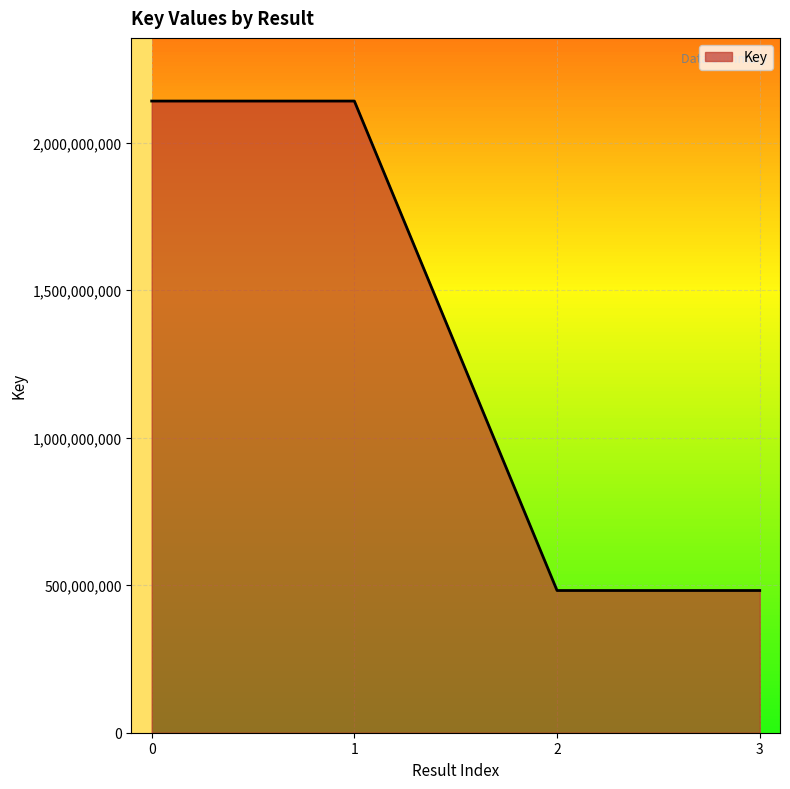

What is the sum of the values at 1 and 2?

2623582613